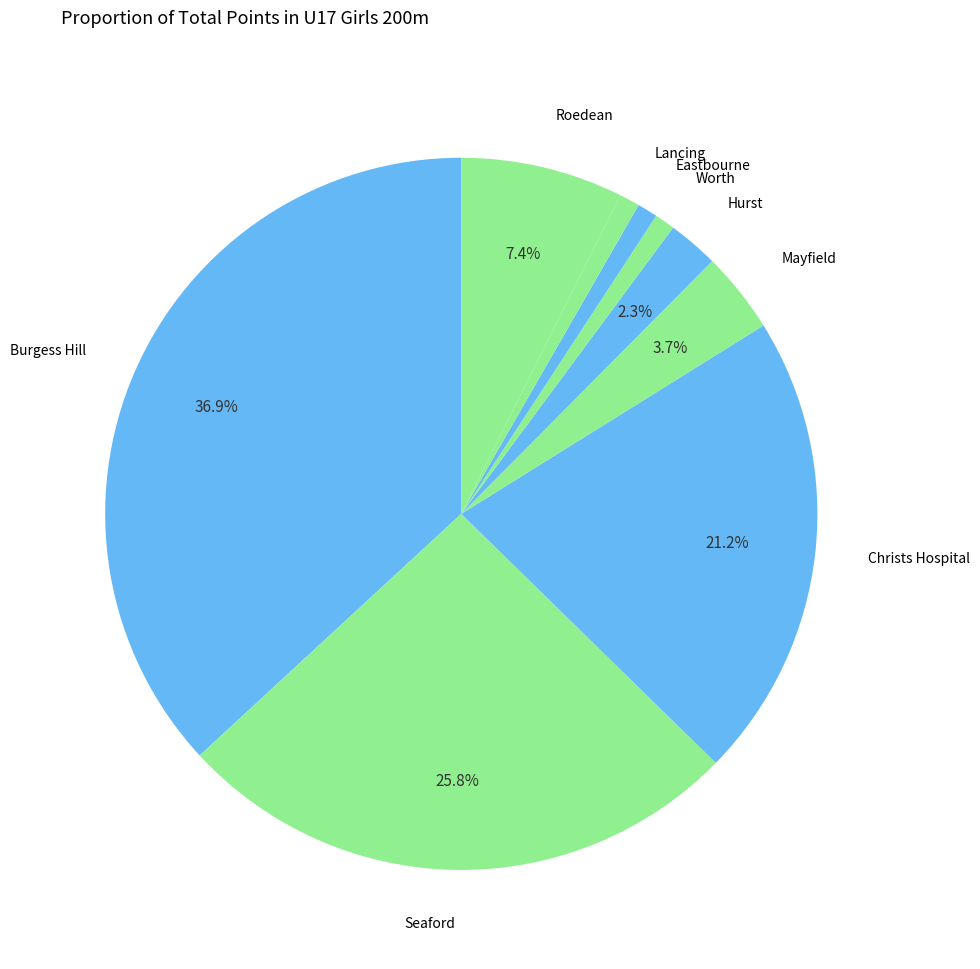

Does any single category account for the majority?

No